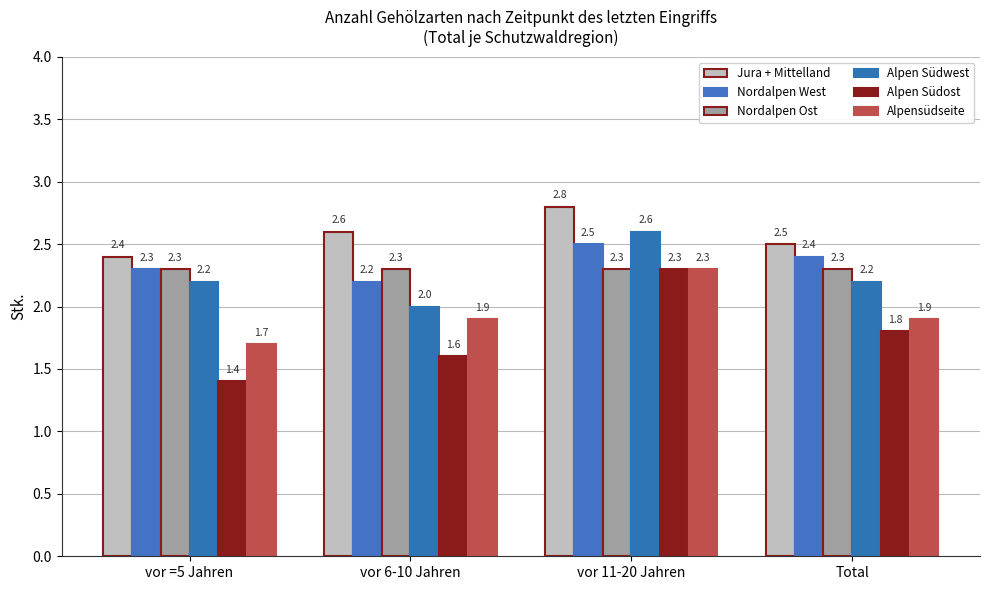

True or false: Nordalpen Ost has a value of 1.2 at vor =5 Jahren.

False